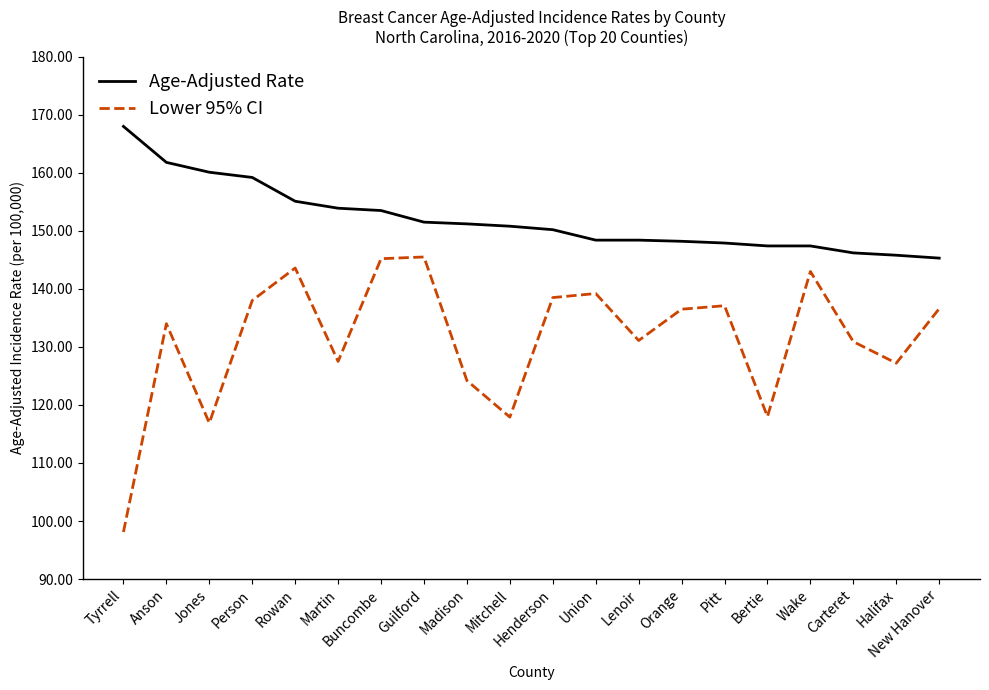

What is the spread (max minus min) of values at Buncombe?

8.3